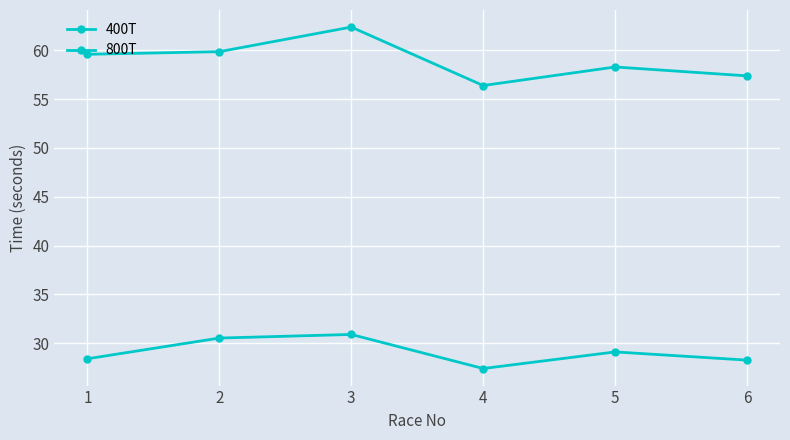

What value does the 800T series have at 2?

59.9